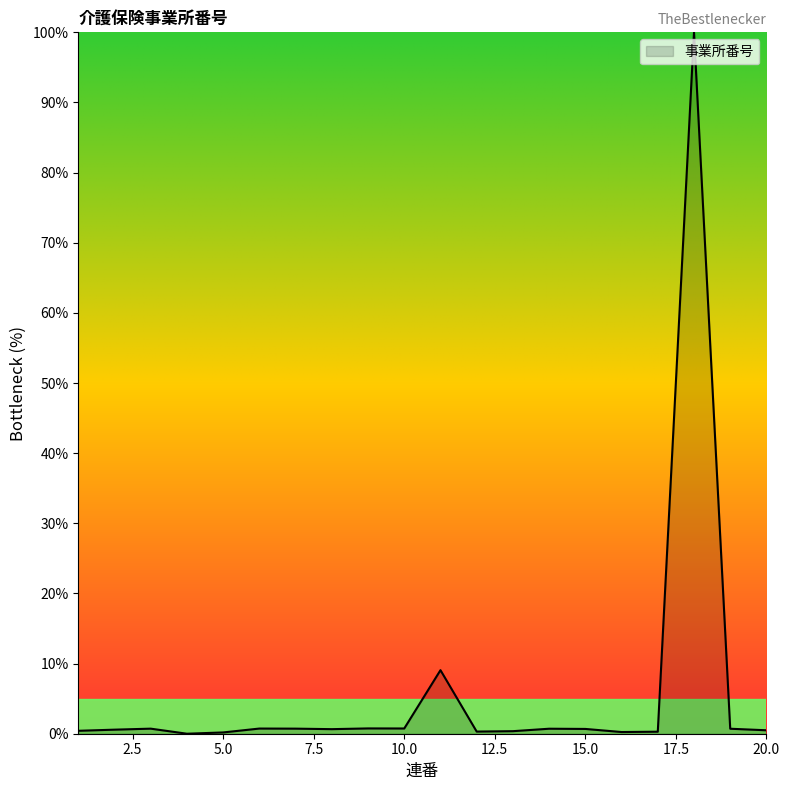

What is the greatest value displayed?

100.0